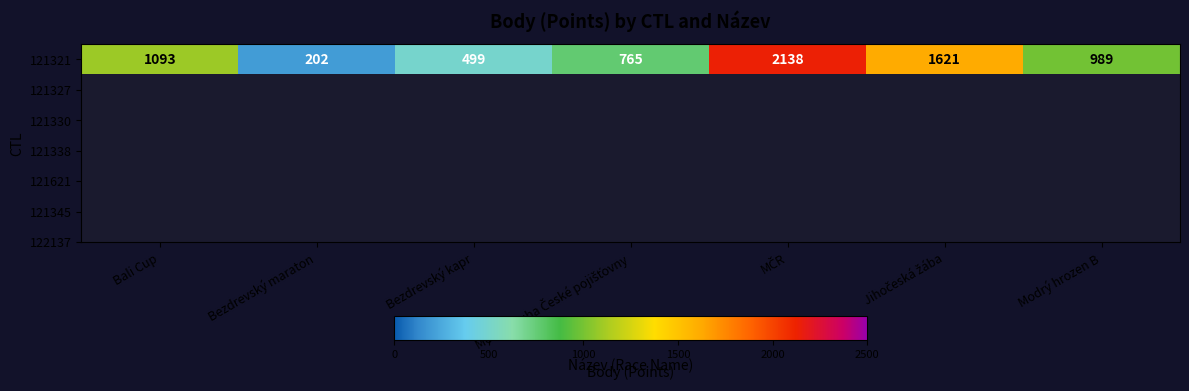

Rank the categories by value from lowest to highest.

Bezdrevský maraton, Bezdrevský kapr, Modrá stuha České pojišťovny, Modrý hrozen B, Bali Cup, Jihočeská žába, MČR